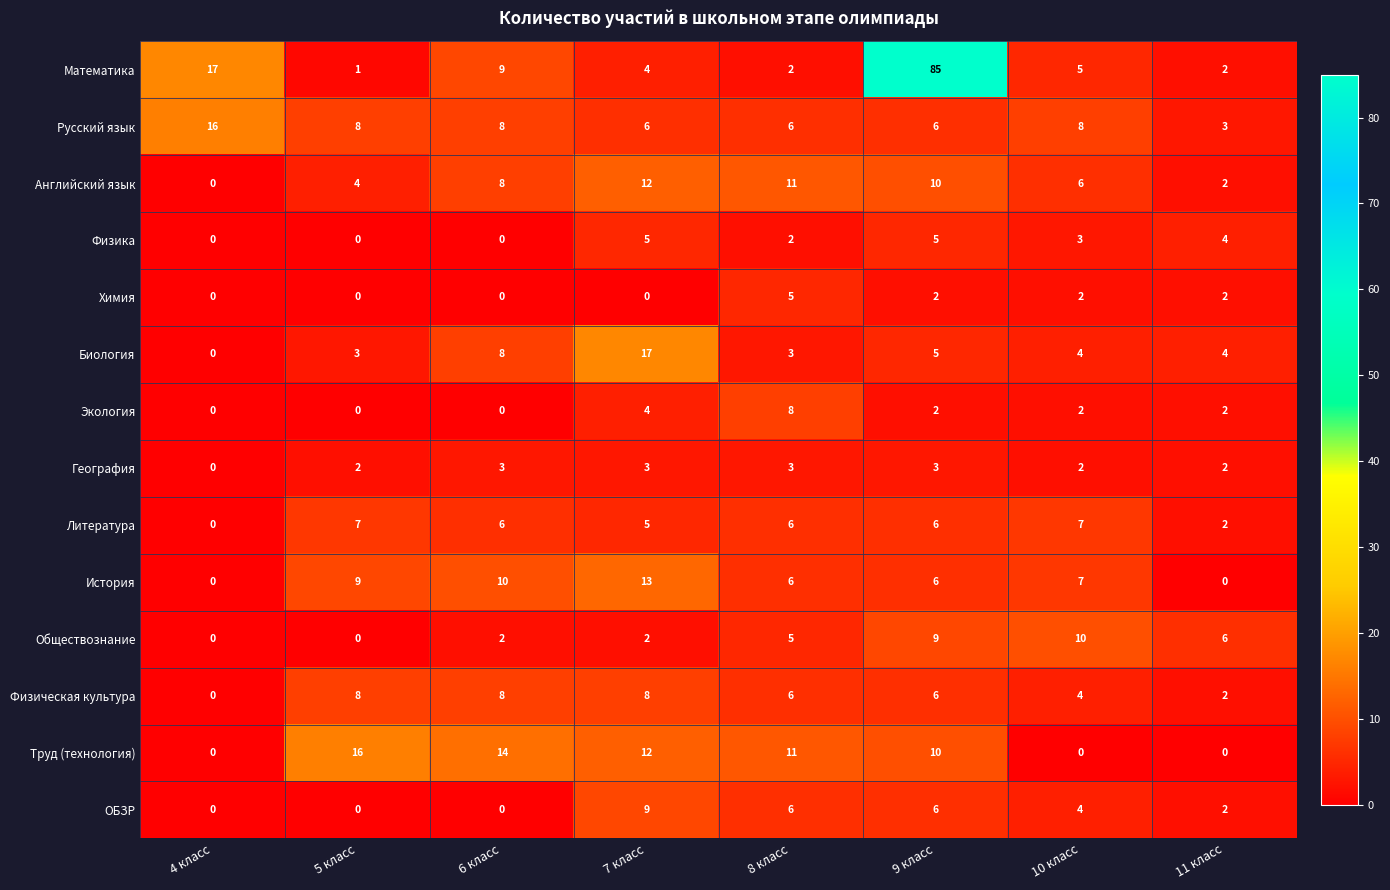

What is the difference between the Русский язык values at 11 класс and 10 класс?

5